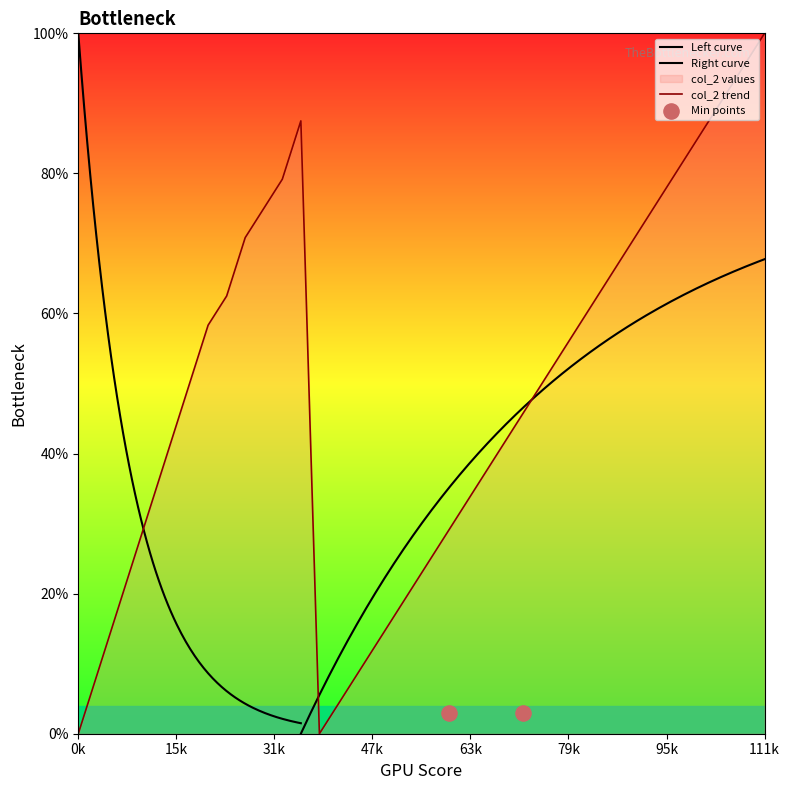

What is the ratio of the value at 23 to the value at 25?

0.8